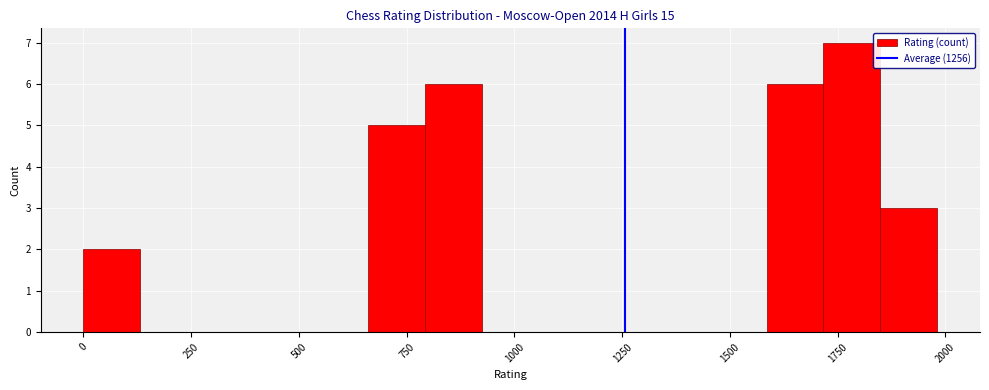

Around what value on the x-axis is the tallest bar? Give the approximate position of its centre, as read against the axis.

1800